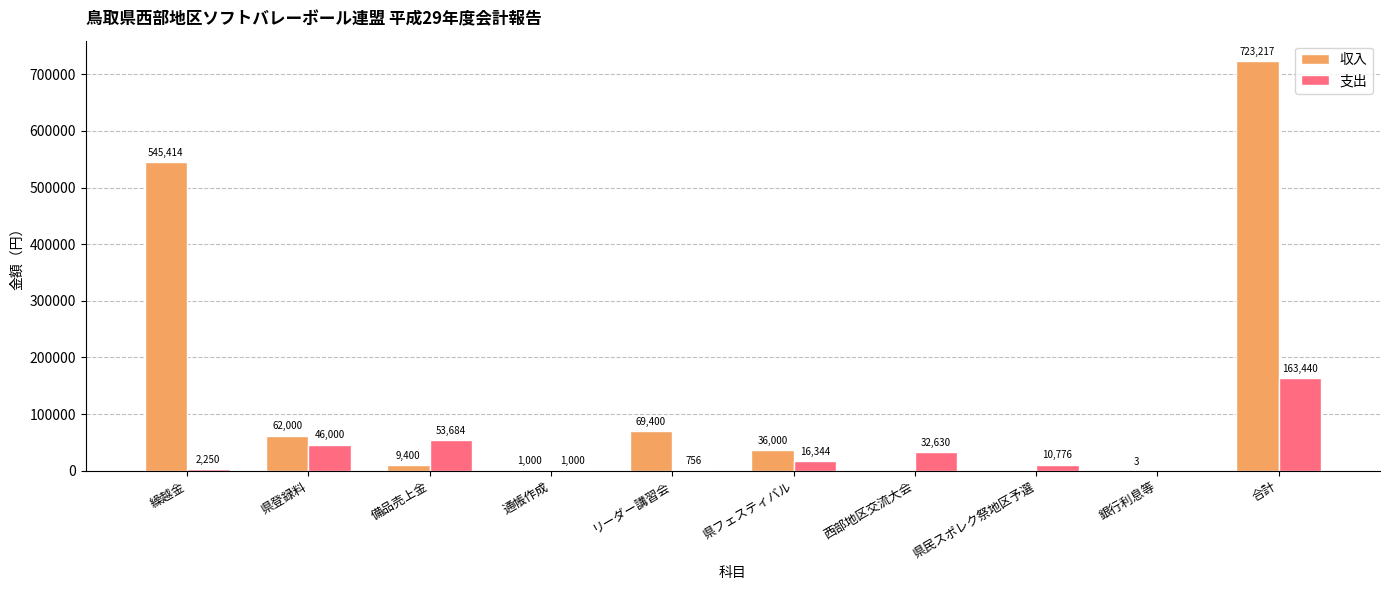

Reading left to right, transcribe all the data shown in this chart.

収入: 545414	62000	9400	1000	69400	36000	0	0	3	723217
支出: 2250	46000	53684	1000	756	16344	32630	10776	0	163440